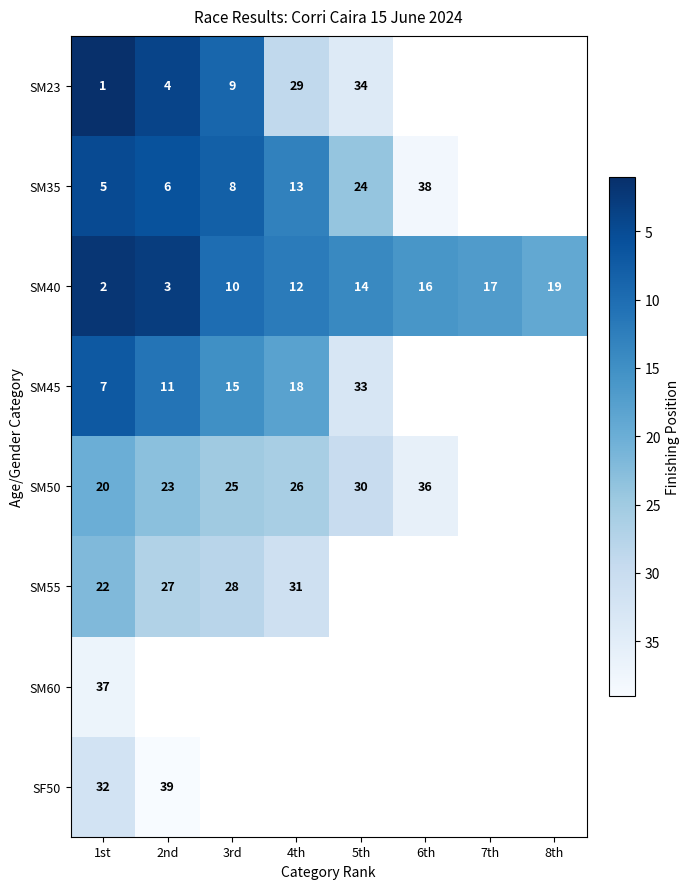

At how many categories does at least one series exceed 13?

8